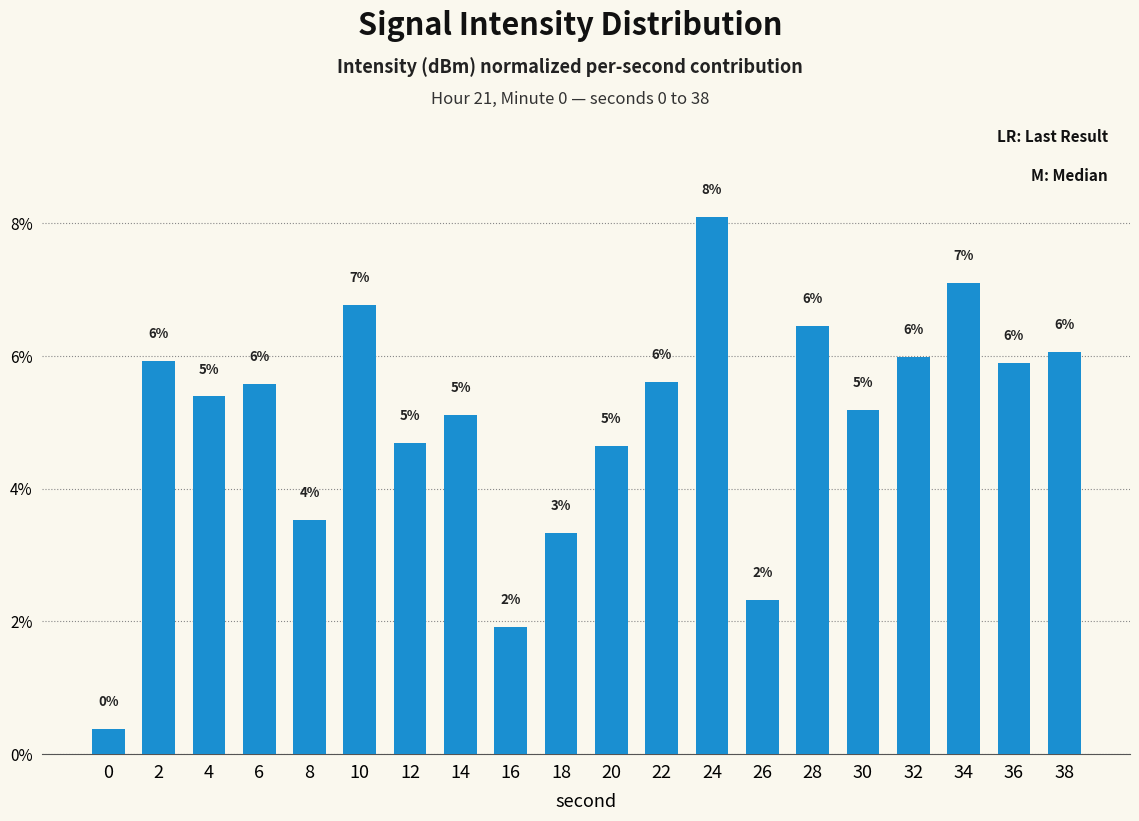

Reading left to right, extract all data points from this chart.

0.4	5.9	5.4	5.6	3.5	6.8	4.7	5.1	1.9	3.3	4.6	5.6	8.1	2.3	6.5	5.2	6.0	7.1	5.9	6.1